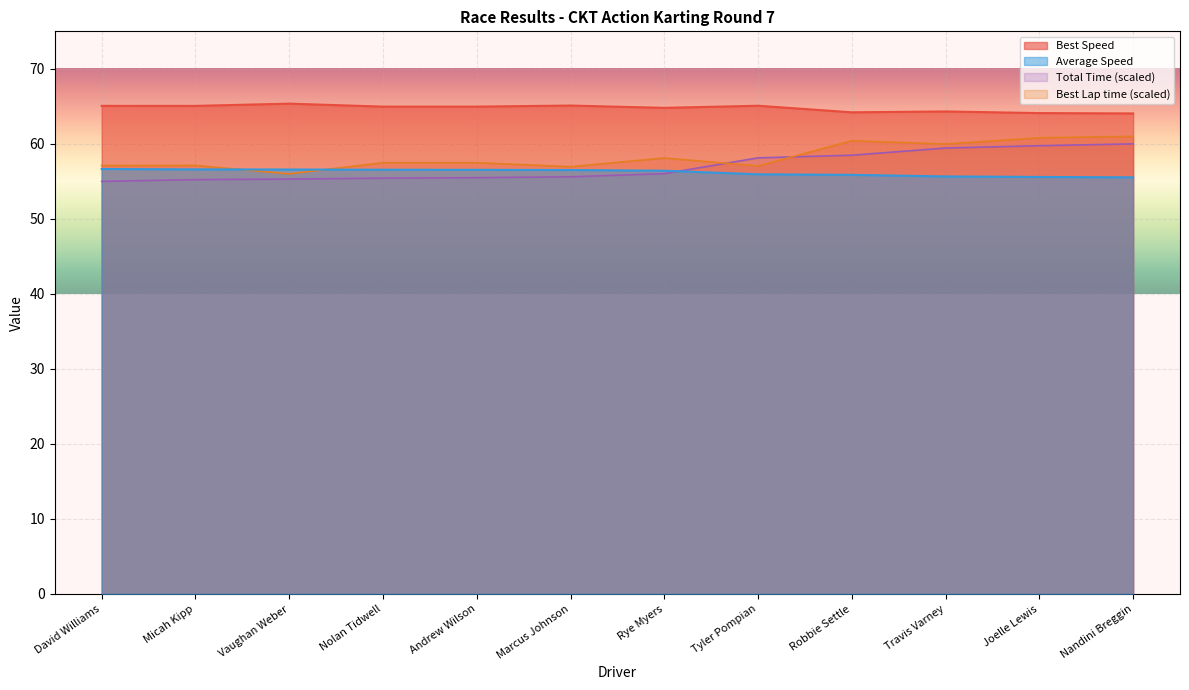

What position from the left is Nolan Tidwell?

4